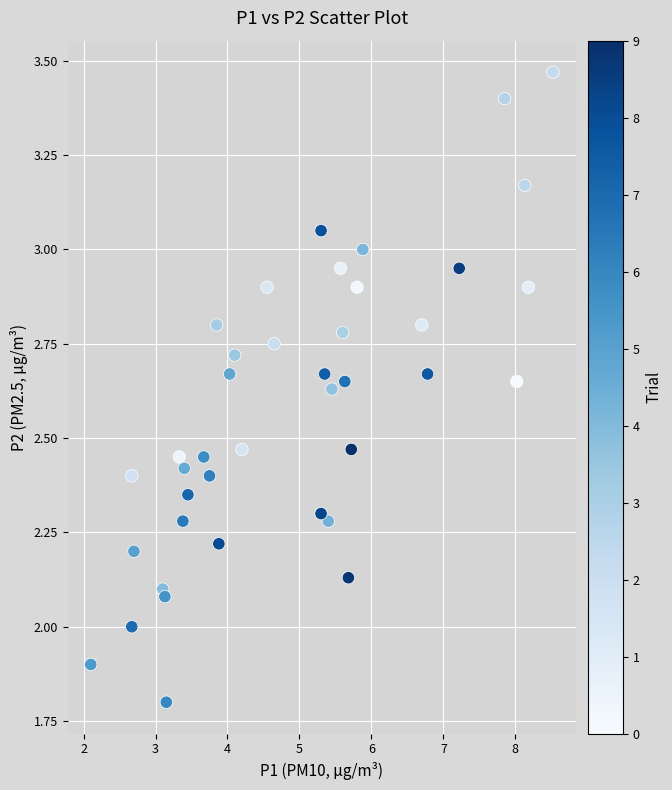

What is the range of Y values (max minus min)?

1.7